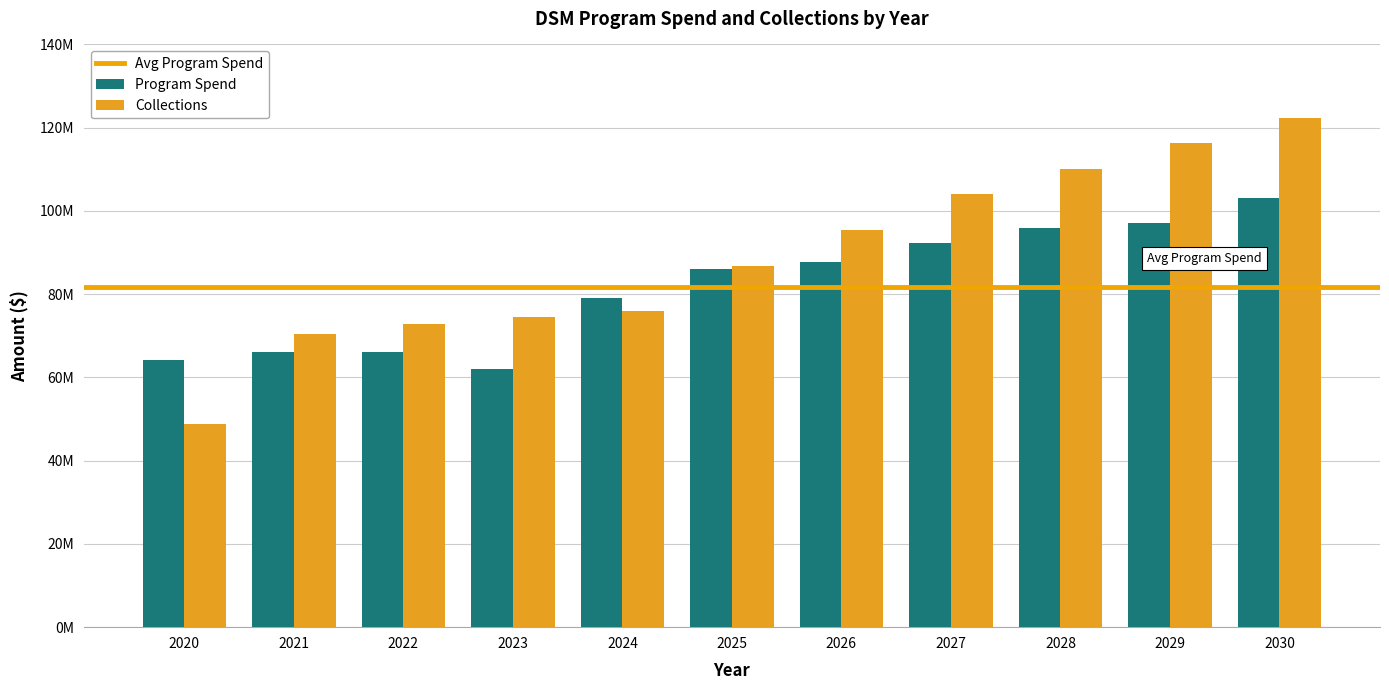

Are the bars grouped side by side (vs. stacked)?

Yes